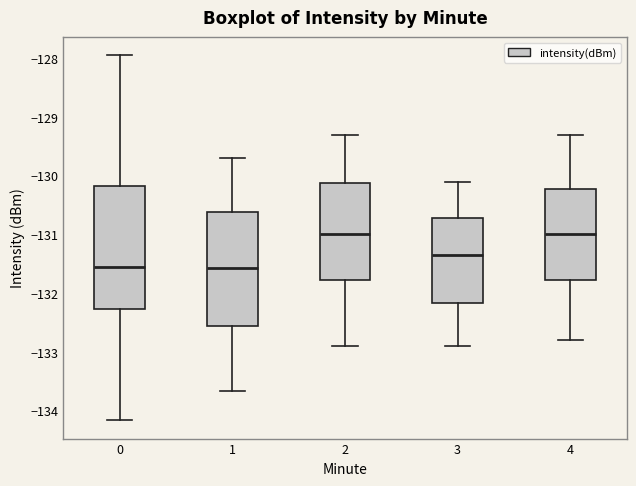

Reading left to right, transcribe this box plot: for each box, give where its median line is, the range the box spans, and where its two whiskers end, as read against the y-axis. The values are not printed on the chart, so give them approximately, as read against the axis.

0: median -131.5, box -132.3 to -130.2, whiskers -134.2 to -128.0
1: median -131.6, box -132.6 to -130.6, whiskers -133.7 to -129.7
2: median -131.0, box -131.8 to -130.1, whiskers -132.9 to -129.3
3: median -131.3, box -132.2 to -130.7, whiskers -132.9 to -130.1
4: median -131.0, box -131.8 to -130.2, whiskers -132.8 to -129.3